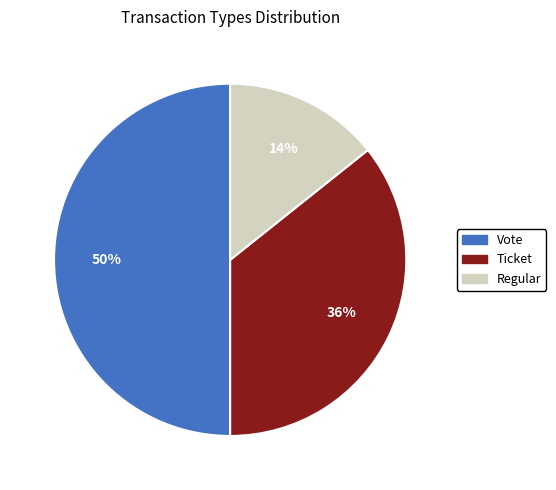

To the nearest percent, what is the difference between the largest and smallest slice percentages?

36%